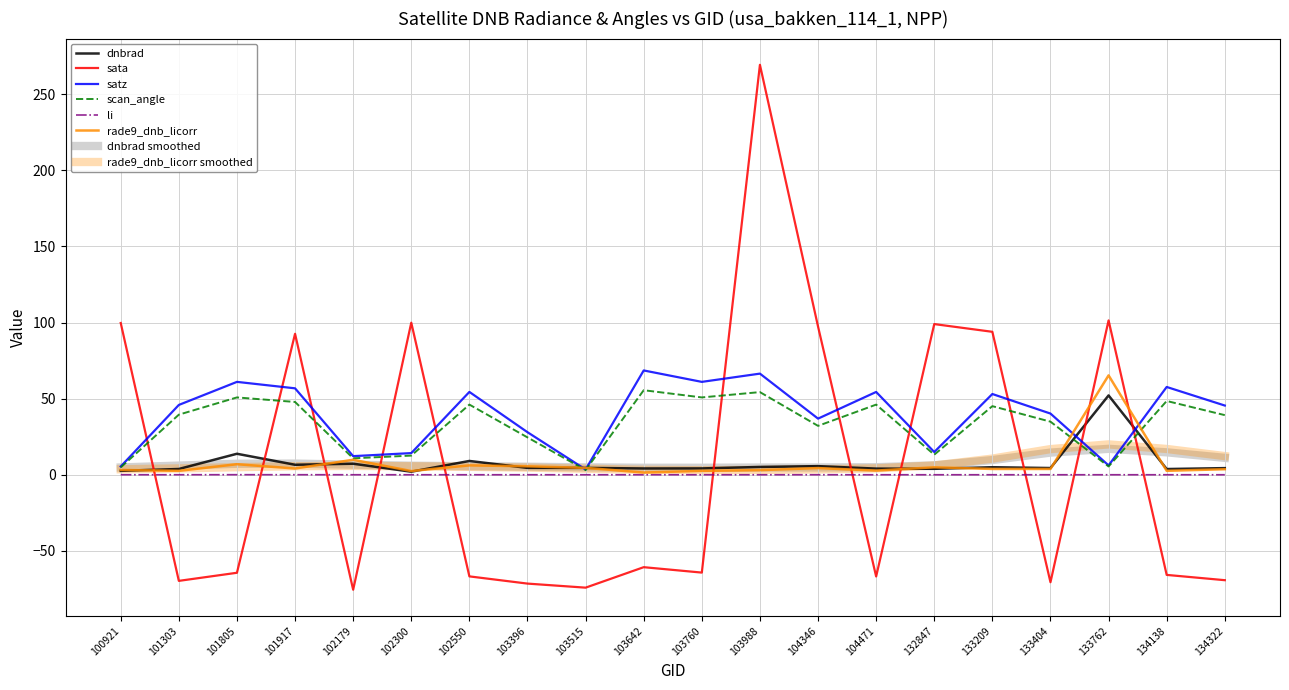

Where is the first local maximum for scan_angle?

101805